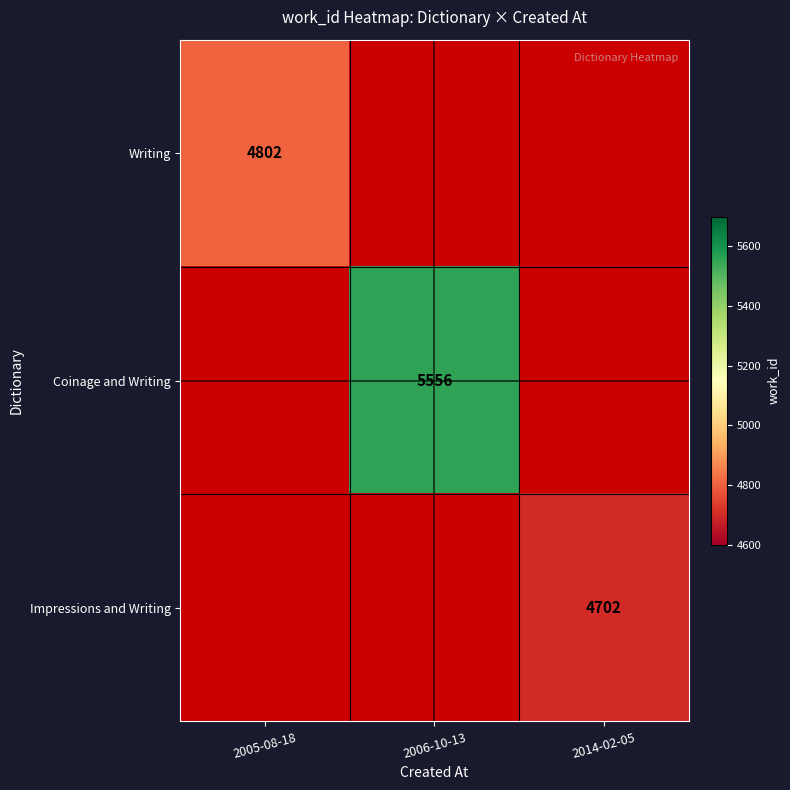

Is it true that Coinage and Writing equals 5556 at 2006-10-13?

True